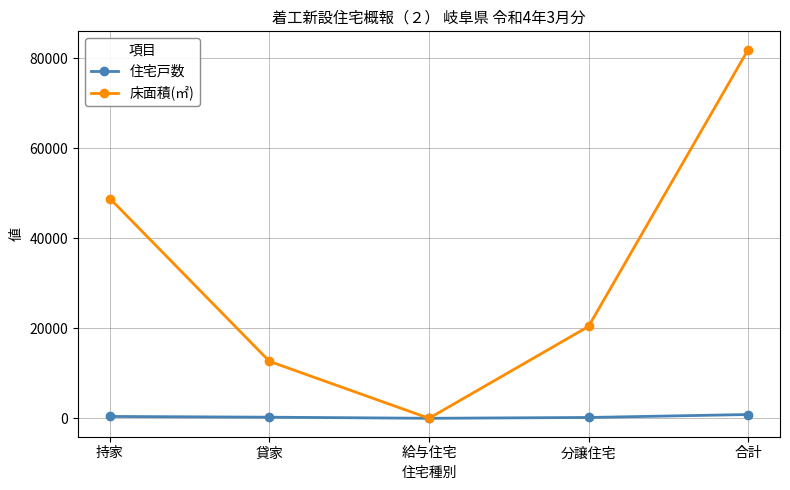

Which label corresponds to the largest value in the chart?

合計